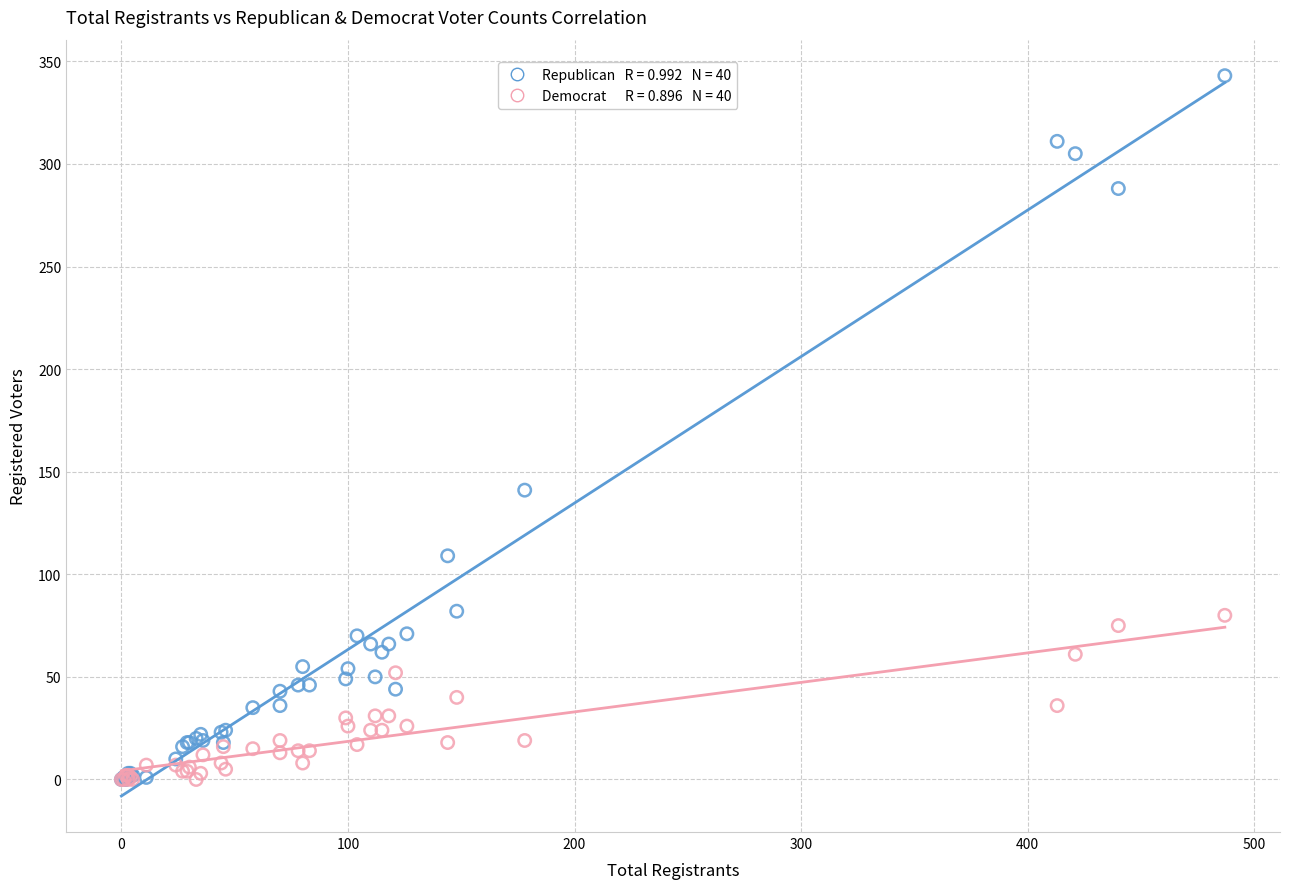

Across all series, what Y value is closest to 171?

141